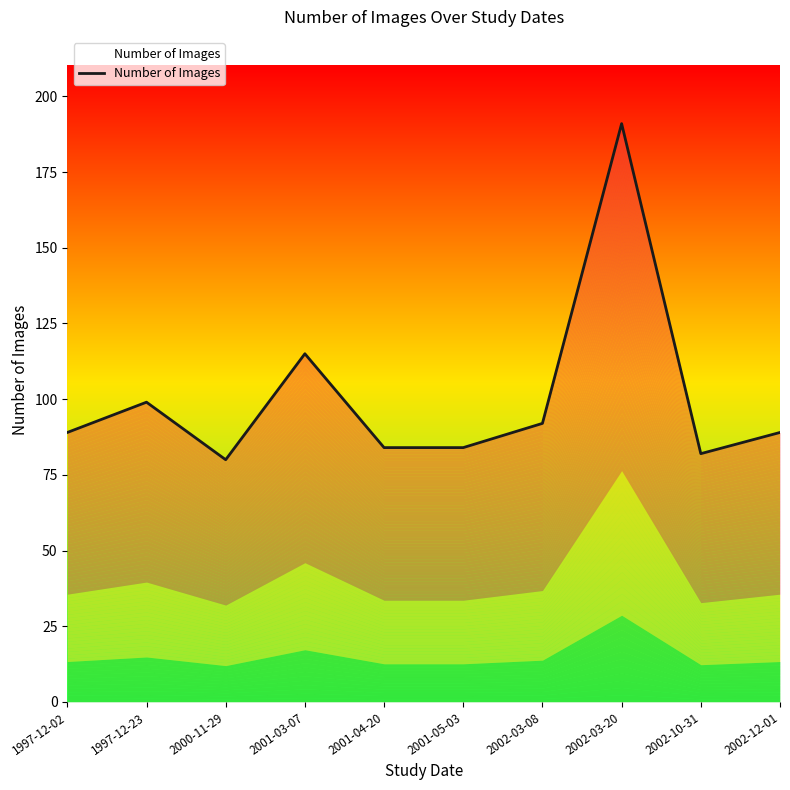

What is the value of the 9th point from the left?

82